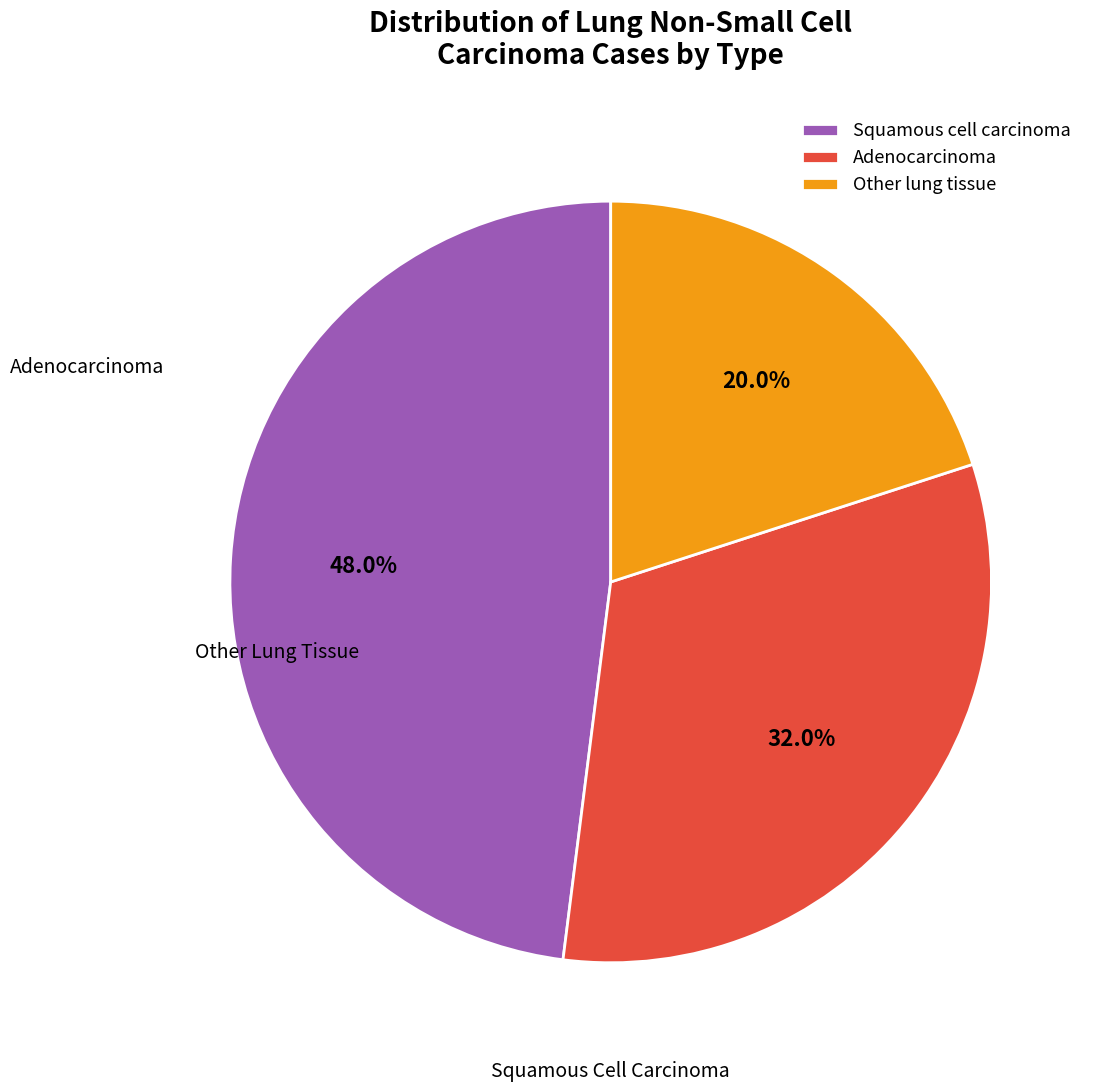

What percentage is NOT represented by Other lung tissue?

80.0%